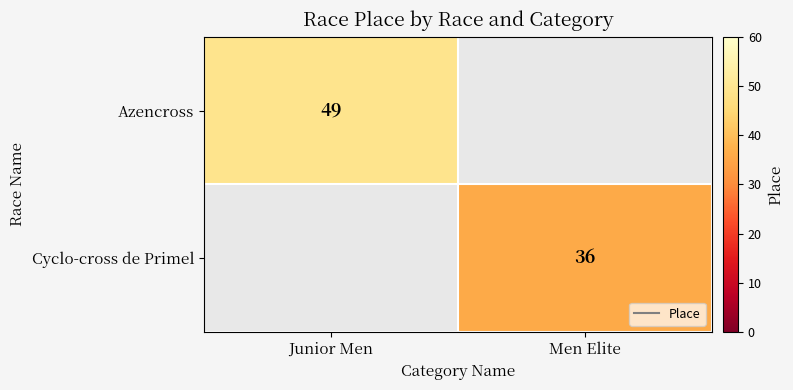

Is the value of Azencross at Junior Men greater than the value of Cyclo-cross de Primel at Junior Men?

No